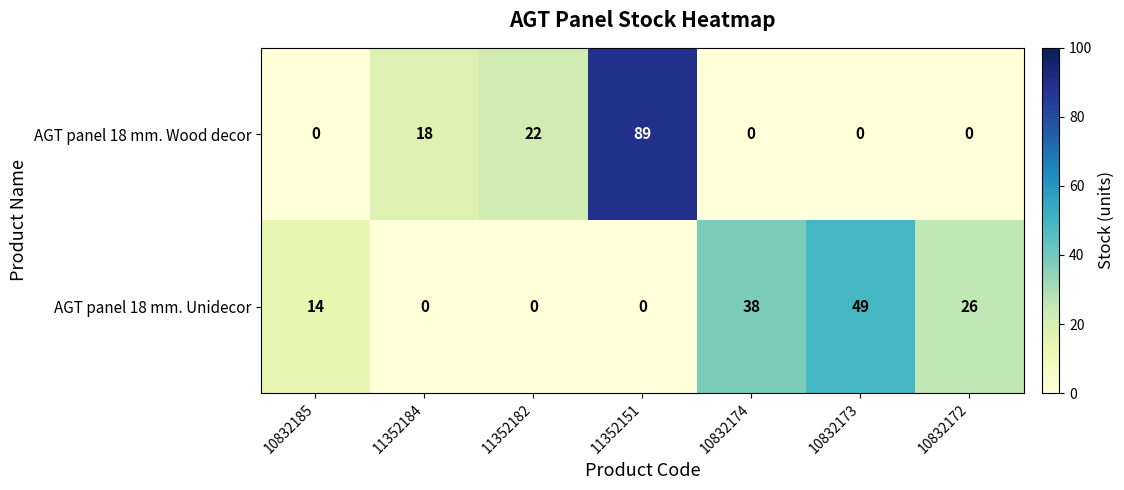

How many categories are shown in the chart?

7